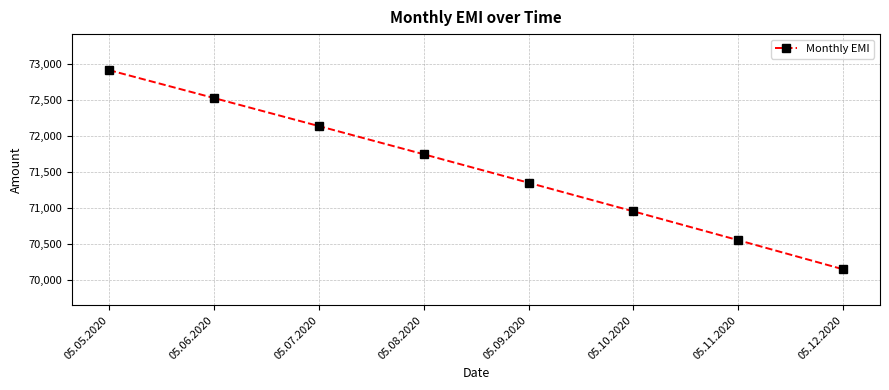

Which has a higher value, 05.06.2020 or 05.10.2020?

05.06.2020